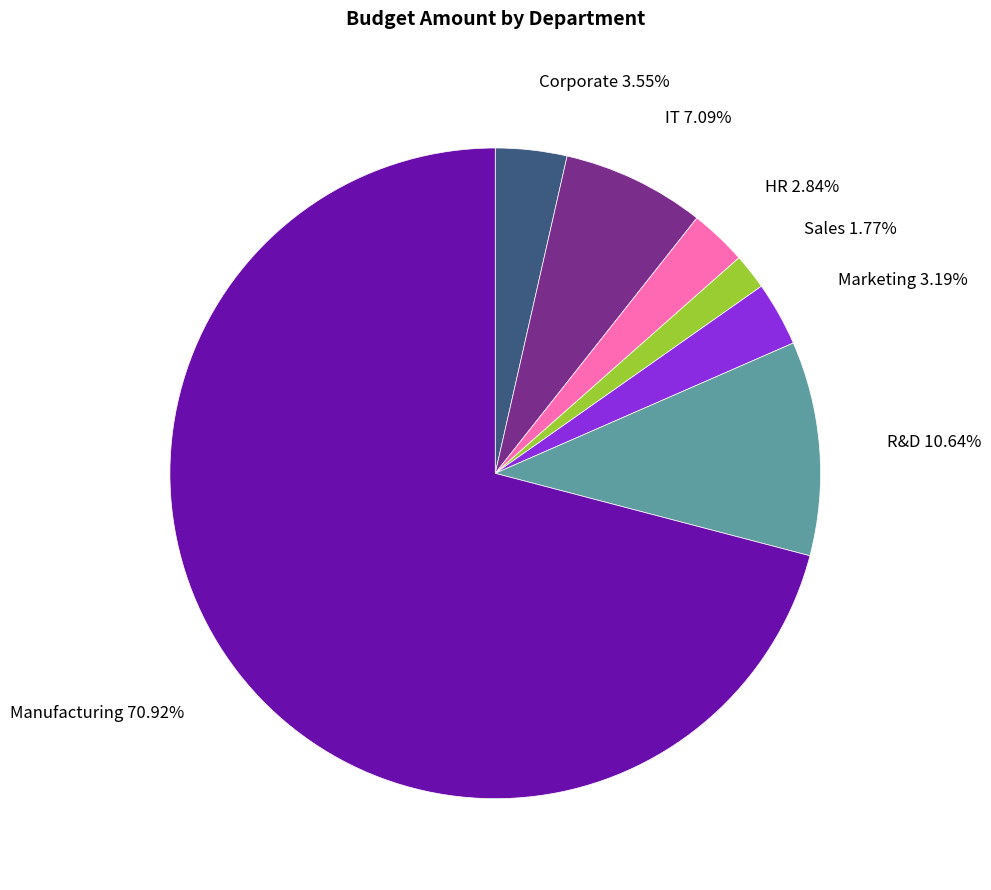

Is there a majority slice in this chart?

Yes